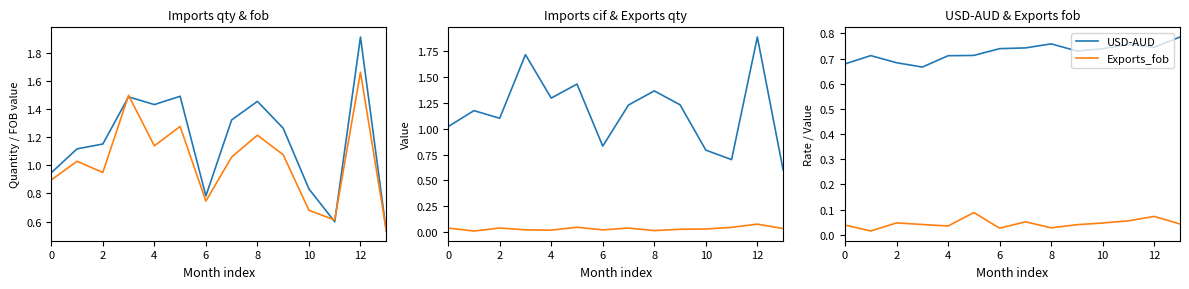

Reading right to left, transcribe all the data shown in this chart.

Imports_qty: 0.5	1.9	0.6	0.8	1.3	1.5	1.3	0.8	1.5	1.4	1.5	1.2	1.1	0.9
Imports_fob: 0.5	1.7	0.6	0.7	1.1	1.2	1.1	0.7	1.3	1.1	1.5	0.9	1.0	0.9
Imports_cif: 0.6	1.9	0.7	0.8	1.2	1.4	1.2	0.8	1.4	1.3	1.7	1.1	1.2	1.0
Exports_qty: 0.0	0.1	0.0	0.0	0.0	0.0	0.0	0.0	0.0	0.0	0.0	0.0	0.0	0.0
USD-AUD: 0.8	0.7	0.8	0.7	0.7	0.8	0.7	0.7	0.7	0.7	0.7	0.7	0.7	0.7
Exports_fob: 0.0	0.1	0.1	0.0	0.0	0.0	0.1	0.0	0.1	0.0	0.0	0.0	0.0	0.0